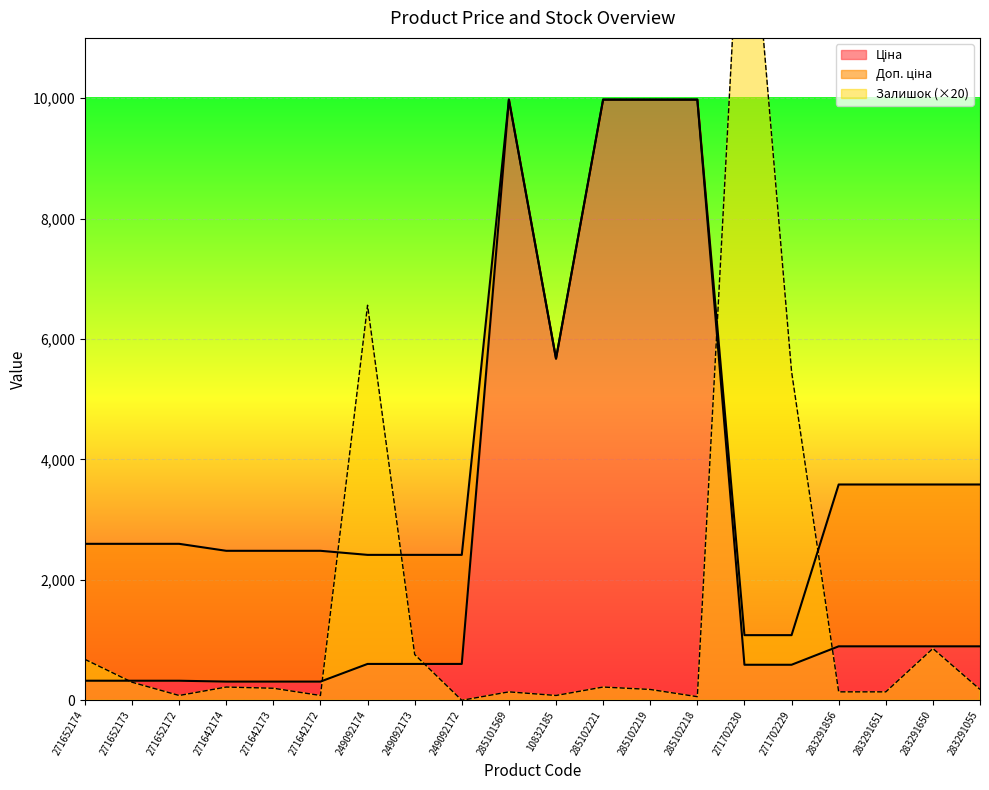

What position from the right is 271702230?

6